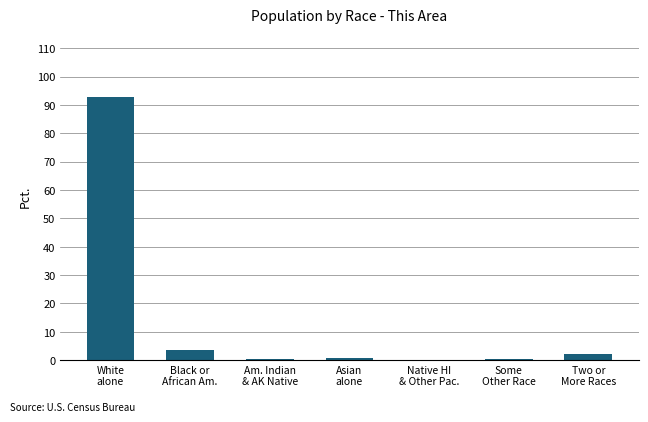

What is the change in value from White
alone to Asian
alone?

-92.1